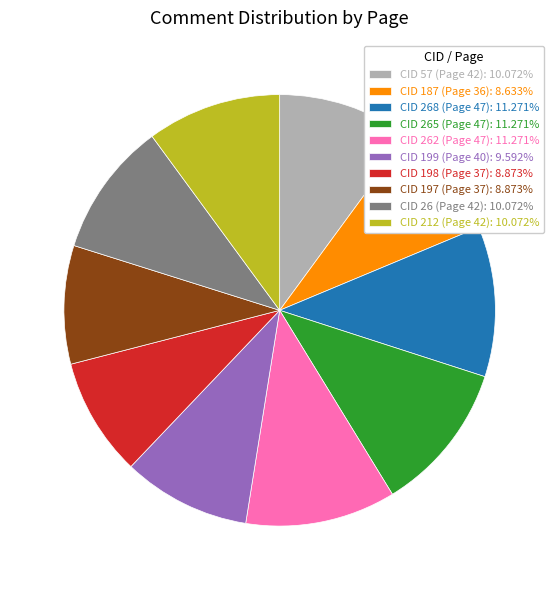

Combined, do CID 262 (Page 47): 11.271% and CID 197 (Page 37): 8.873% account for over 50%?

No